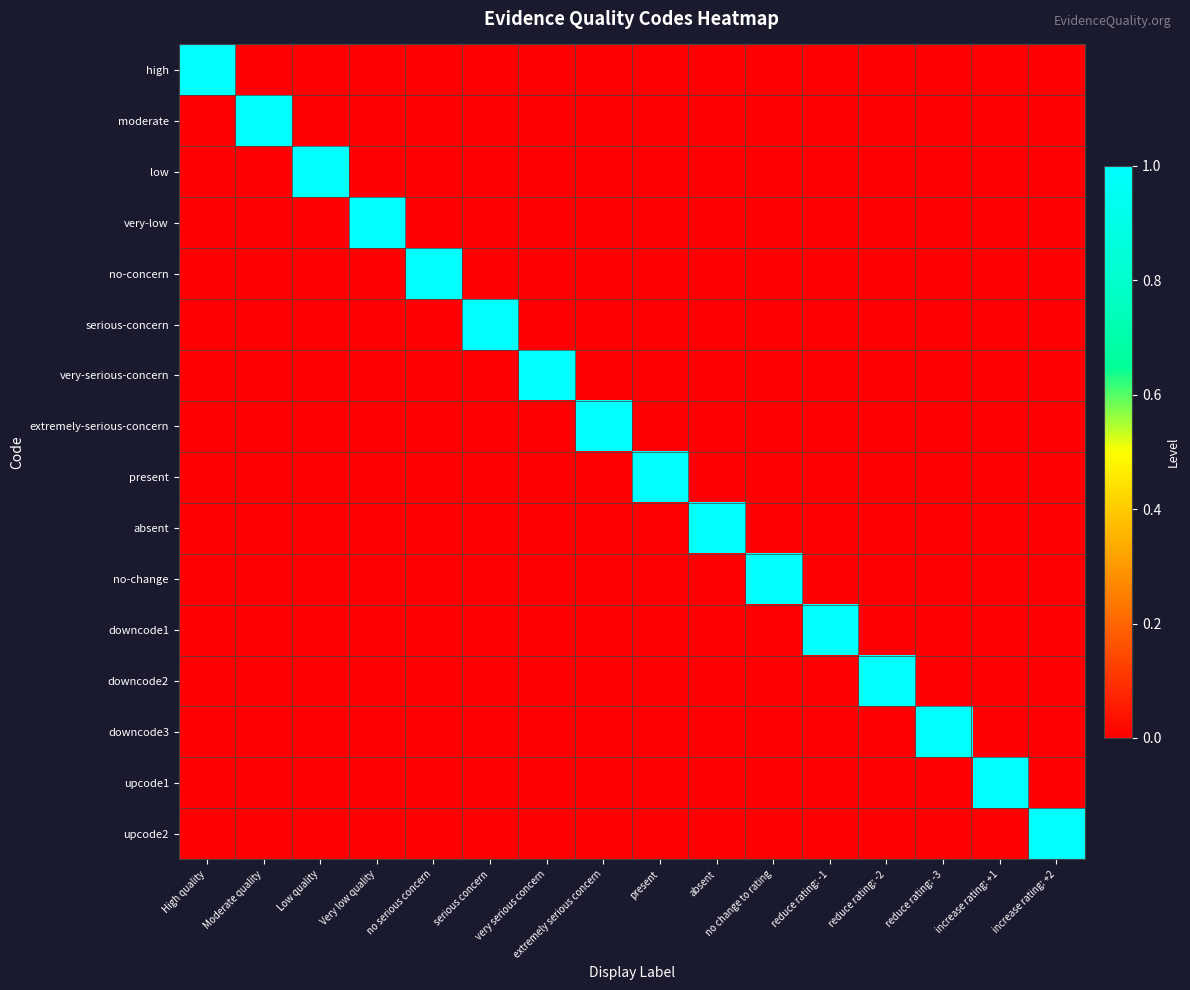

Reading left to right, transcribe all the data shown in this chart.

high: High quality=1	Moderate quality=0	Low quality=0	Very low quality=0	no serious concern=0	serious concern=0	very serious concern=0	extremely serious concern=0	present=0	absent=0	no change to rating=0	reduce rating: -1=0	reduce rating: -2=0	reduce rating: -3=0	increase rating: +1=0	increase rating: +2=0
moderate: High quality=0	Moderate quality=1	Low quality=0	Very low quality=0	no serious concern=0	serious concern=0	very serious concern=0	extremely serious concern=0	present=0	absent=0	no change to rating=0	reduce rating: -1=0	reduce rating: -2=0	reduce rating: -3=0	increase rating: +1=0	increase rating: +2=0
low: High quality=0	Moderate quality=0	Low quality=1	Very low quality=0	no serious concern=0	serious concern=0	very serious concern=0	extremely serious concern=0	present=0	absent=0	no change to rating=0	reduce rating: -1=0	reduce rating: -2=0	reduce rating: -3=0	increase rating: +1=0	increase rating: +2=0
very-low: High quality=0	Moderate quality=0	Low quality=0	Very low quality=1	no serious concern=0	serious concern=0	very serious concern=0	extremely serious concern=0	present=0	absent=0	no change to rating=0	reduce rating: -1=0	reduce rating: -2=0	reduce rating: -3=0	increase rating: +1=0	increase rating: +2=0
no-concern: High quality=0	Moderate quality=0	Low quality=0	Very low quality=0	no serious concern=1	serious concern=0	very serious concern=0	extremely serious concern=0	present=0	absent=0	no change to rating=0	reduce rating: -1=0	reduce rating: -2=0	reduce rating: -3=0	increase rating: +1=0	increase rating: +2=0
serious-concern: High quality=0	Moderate quality=0	Low quality=0	Very low quality=0	no serious concern=0	serious concern=1	very serious concern=0	extremely serious concern=0	present=0	absent=0	no change to rating=0	reduce rating: -1=0	reduce rating: -2=0	reduce rating: -3=0	increase rating: +1=0	increase rating: +2=0
very-serious-concern: High quality=0	Moderate quality=0	Low quality=0	Very low quality=0	no serious concern=0	serious concern=0	very serious concern=1	extremely serious concern=0	present=0	absent=0	no change to rating=0	reduce rating: -1=0	reduce rating: -2=0	reduce rating: -3=0	increase rating: +1=0	increase rating: +2=0
extremely-serious-concern: High quality=0	Moderate quality=0	Low quality=0	Very low quality=0	no serious concern=0	serious concern=0	very serious concern=0	extremely serious concern=1	present=0	absent=0	no change to rating=0	reduce rating: -1=0	reduce rating: -2=0	reduce rating: -3=0	increase rating: +1=0	increase rating: +2=0
present: High quality=0	Moderate quality=0	Low quality=0	Very low quality=0	no serious concern=0	serious concern=0	very serious concern=0	extremely serious concern=0	present=1	absent=0	no change to rating=0	reduce rating: -1=0	reduce rating: -2=0	reduce rating: -3=0	increase rating: +1=0	increase rating: +2=0
absent: High quality=0	Moderate quality=0	Low quality=0	Very low quality=0	no serious concern=0	serious concern=0	very serious concern=0	extremely serious concern=0	present=0	absent=1	no change to rating=0	reduce rating: -1=0	reduce rating: -2=0	reduce rating: -3=0	increase rating: +1=0	increase rating: +2=0
no-change: High quality=0	Moderate quality=0	Low quality=0	Very low quality=0	no serious concern=0	serious concern=0	very serious concern=0	extremely serious concern=0	present=0	absent=0	no change to rating=1	reduce rating: -1=0	reduce rating: -2=0	reduce rating: -3=0	increase rating: +1=0	increase rating: +2=0
downcode1: High quality=0	Moderate quality=0	Low quality=0	Very low quality=0	no serious concern=0	serious concern=0	very serious concern=0	extremely serious concern=0	present=0	absent=0	no change to rating=0	reduce rating: -1=1	reduce rating: -2=0	reduce rating: -3=0	increase rating: +1=0	increase rating: +2=0
downcode2: High quality=0	Moderate quality=0	Low quality=0	Very low quality=0	no serious concern=0	serious concern=0	very serious concern=0	extremely serious concern=0	present=0	absent=0	no change to rating=0	reduce rating: -1=0	reduce rating: -2=1	reduce rating: -3=0	increase rating: +1=0	increase rating: +2=0
downcode3: High quality=0	Moderate quality=0	Low quality=0	Very low quality=0	no serious concern=0	serious concern=0	very serious concern=0	extremely serious concern=0	present=0	absent=0	no change to rating=0	reduce rating: -1=0	reduce rating: -2=0	reduce rating: -3=1	increase rating: +1=0	increase rating: +2=0
upcode1: High quality=0	Moderate quality=0	Low quality=0	Very low quality=0	no serious concern=0	serious concern=0	very serious concern=0	extremely serious concern=0	present=0	absent=0	no change to rating=0	reduce rating: -1=0	reduce rating: -2=0	reduce rating: -3=0	increase rating: +1=1	increase rating: +2=0
upcode2: High quality=0	Moderate quality=0	Low quality=0	Very low quality=0	no serious concern=0	serious concern=0	very serious concern=0	extremely serious concern=0	present=0	absent=0	no change to rating=0	reduce rating: -1=0	reduce rating: -2=0	reduce rating: -3=0	increase rating: +1=0	increase rating: +2=1